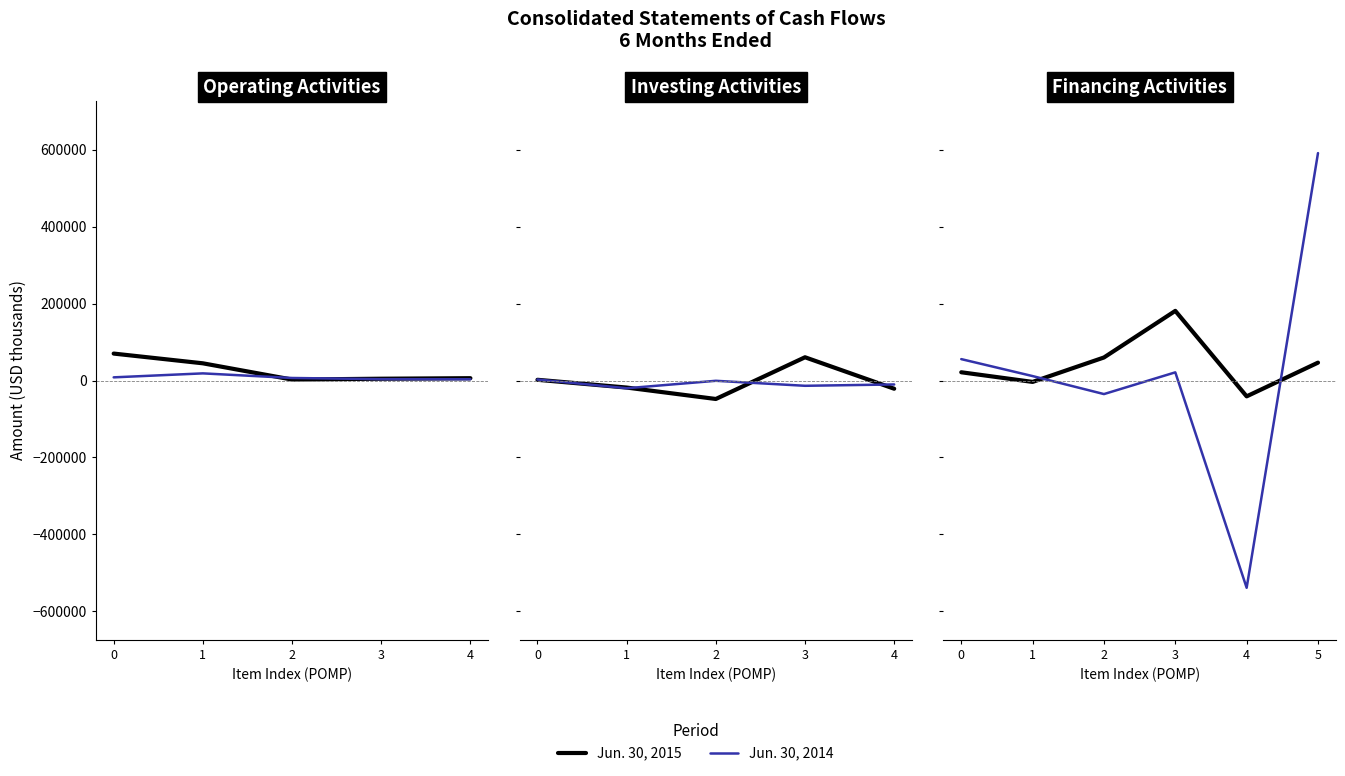

What is the spread (max minus min) of values at 1?

15147